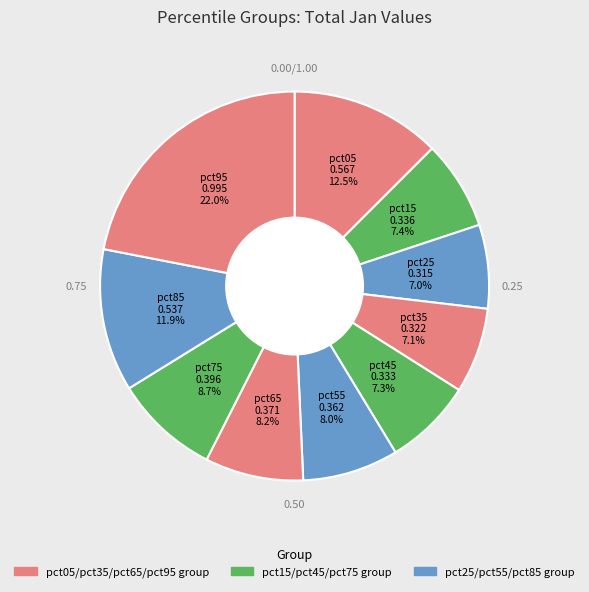

To the nearest percent, what is the combined percentage of pct65 and pct15?

16%